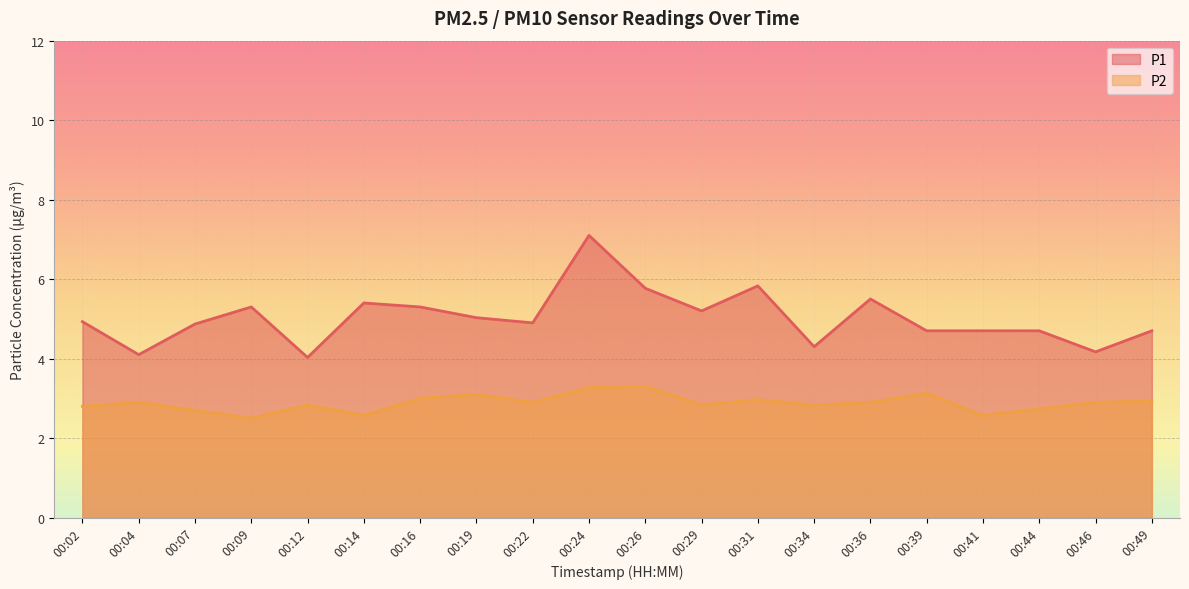

How many lines are shown in the chart?

2